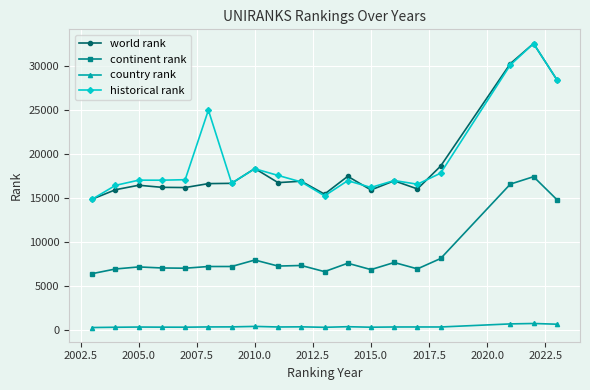

What is the difference between the maximum and second lowest values in the continent rank series?

10809.0